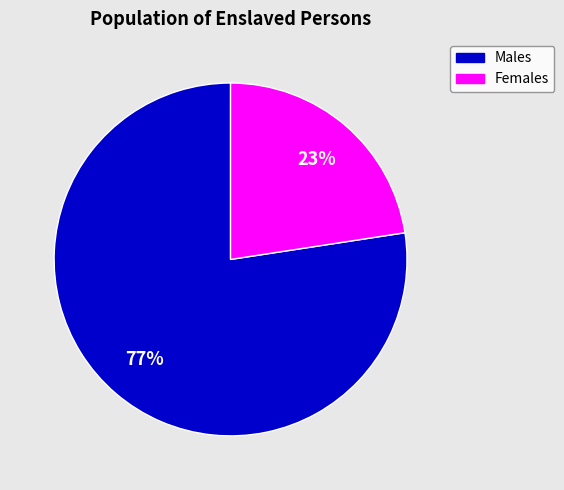

Does any single category account for the majority?

Yes